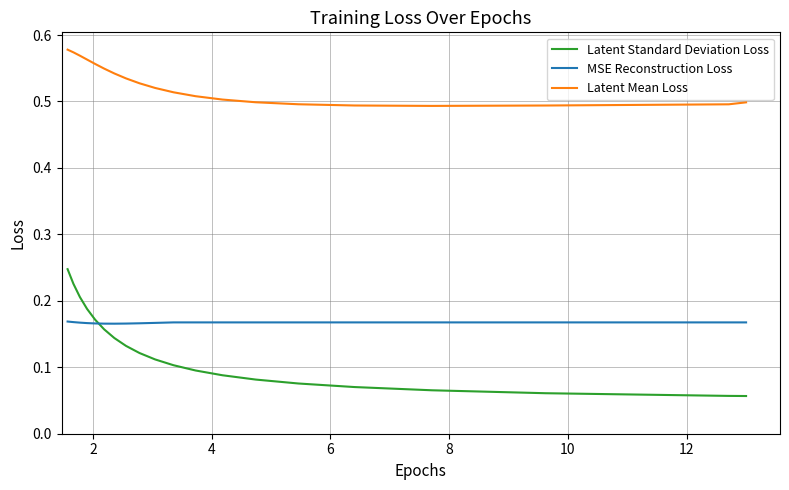

List the series in order of their peak value, highest first.

Latent Mean Loss, Latent Standard Deviation Loss, MSE Reconstruction Loss